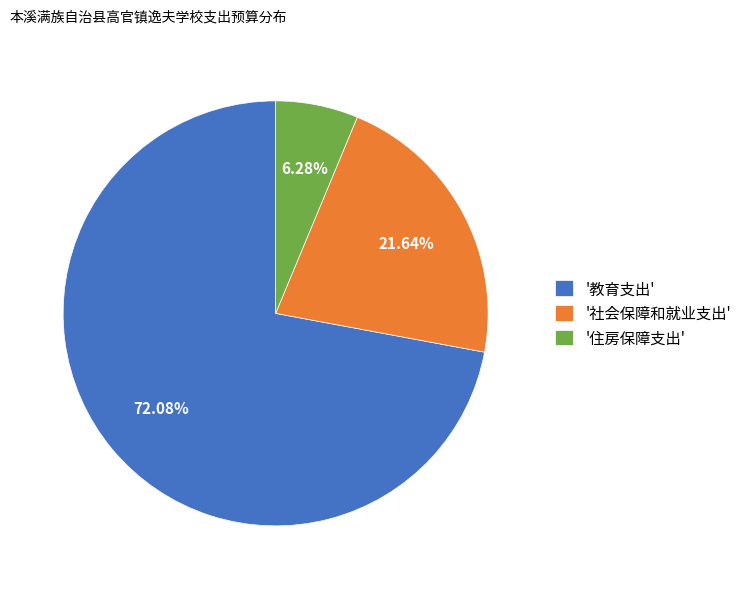

Approximately how many times larger is the value at '教育支出' compared to '住房保障支出'?

11.5